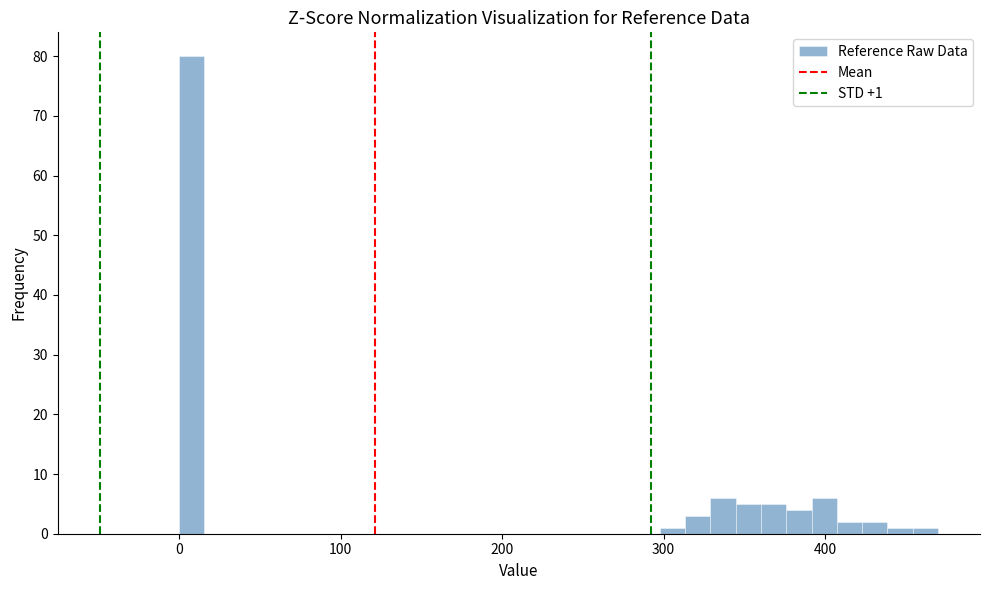

Around what value on the x-axis is the tallest bar? Give the approximate position of its centre, as read against the axis.

10